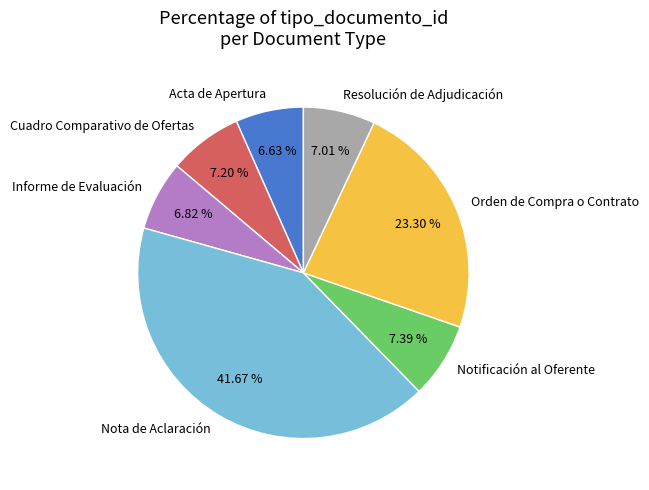

Approximately how many times larger is the value at Resolución de Adjudicación compared to Orden de Compra o Contrato?

0.3